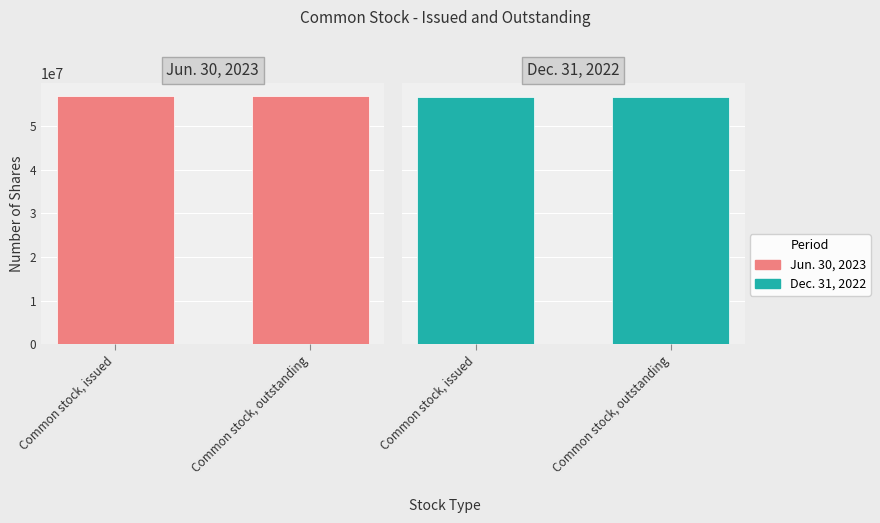

Between Common stock, outstanding and Common stock, issued, which is larger?

Common stock, outstanding